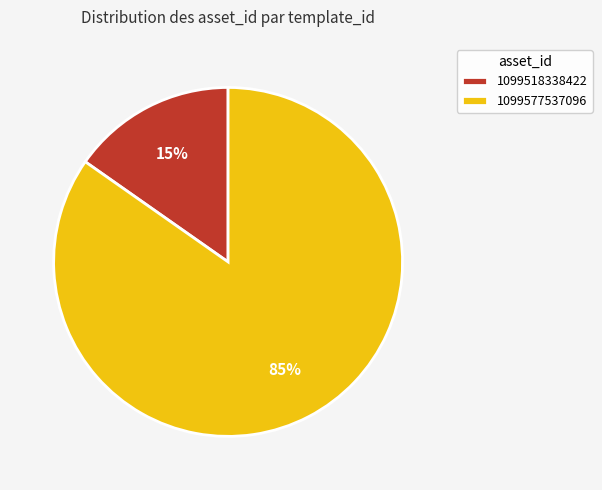

What is the smallest slice in the pie chart?

1099518338422